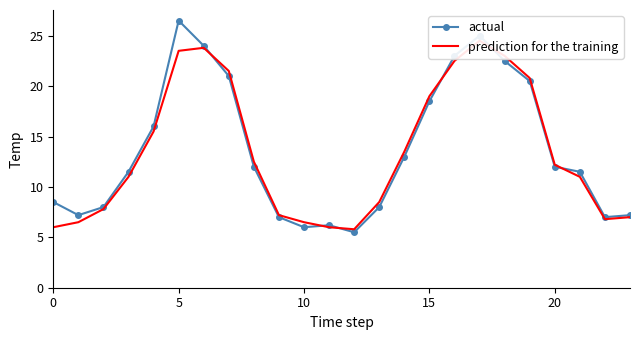

What is the value of the actual point at the 10th from the left?

7.0